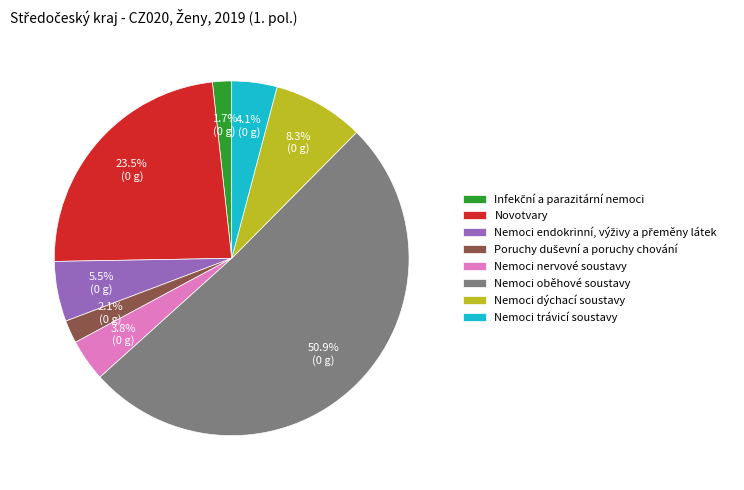

Which category has the biggest portion of the pie?

Nemoci oběhové soustavy